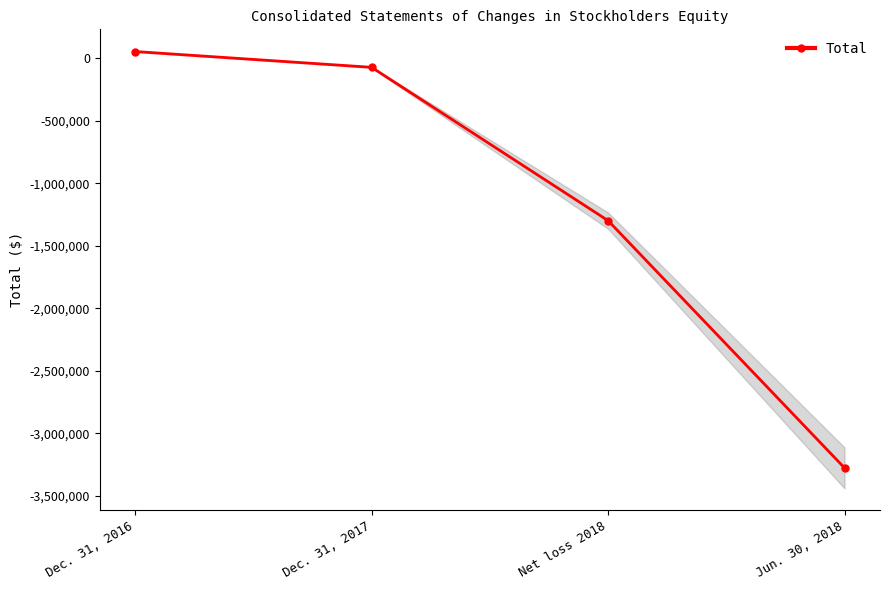

List the labels in order of value, smallest first.

Jun. 30, 2018, Net loss 2018, Dec. 31, 2017, Dec. 31, 2016